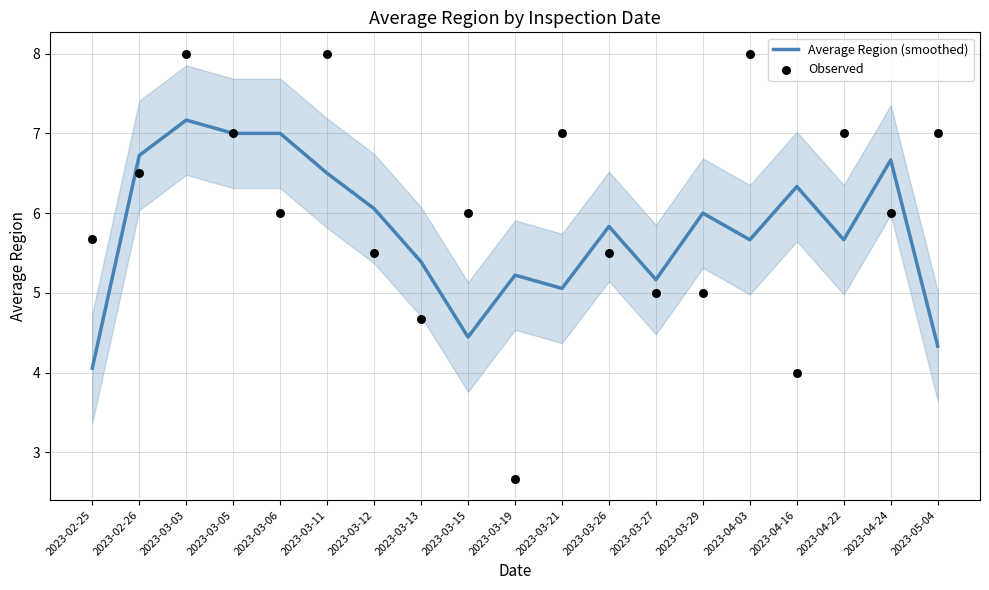

At which category is the sum across all series the highest?

2023-03-03